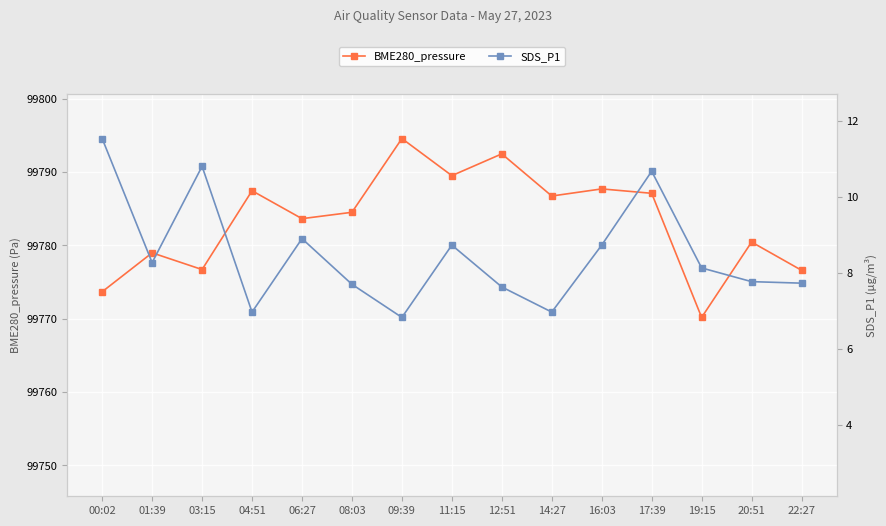

What are all the series names shown in the legend?

BME280_pressure, SDS_P1